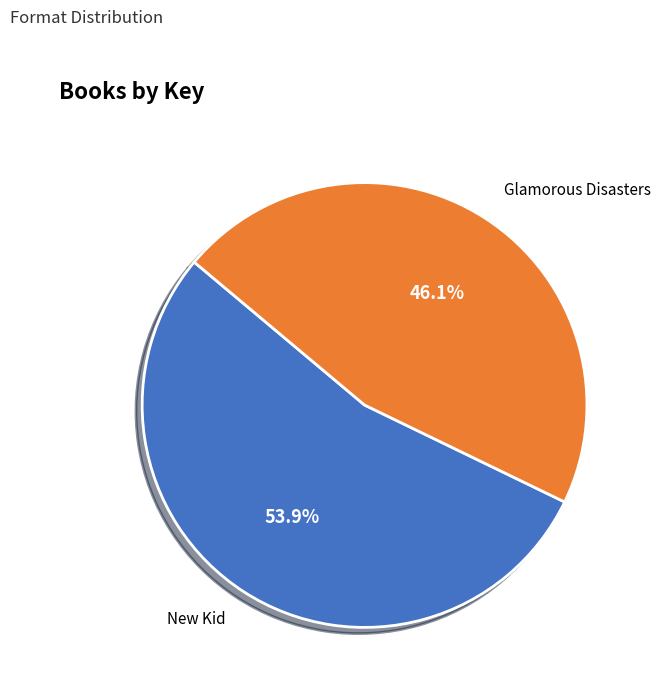

Which category has the biggest portion of the pie?

New Kid